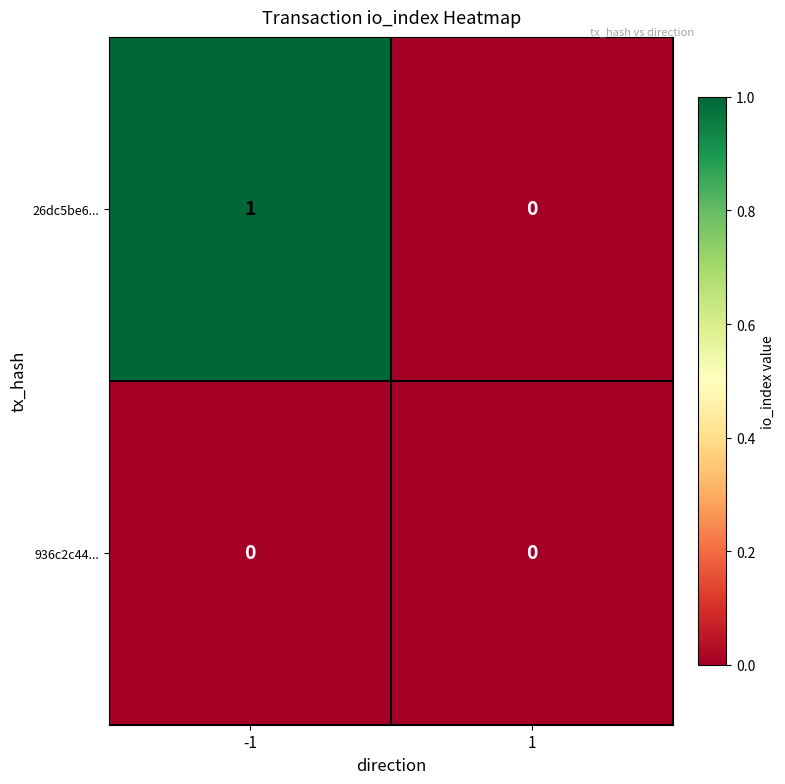

Reading right to left, extract all data points from this chart.

26dc5be6...: 1=0	-1=1
936c2c44...: 1=0	-1=0